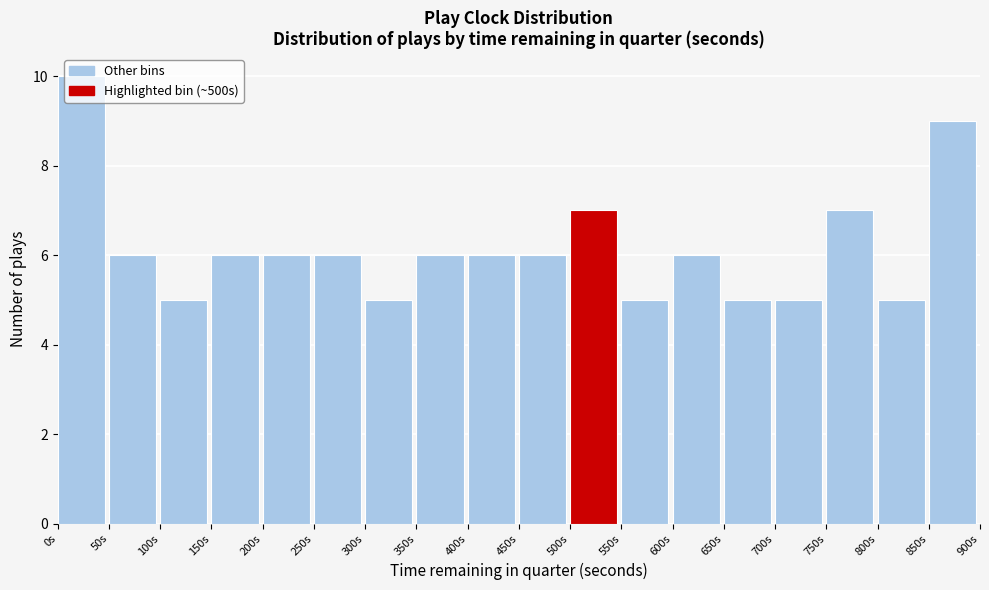

Which range on the x-axis has the tallest bar?

0 to 50